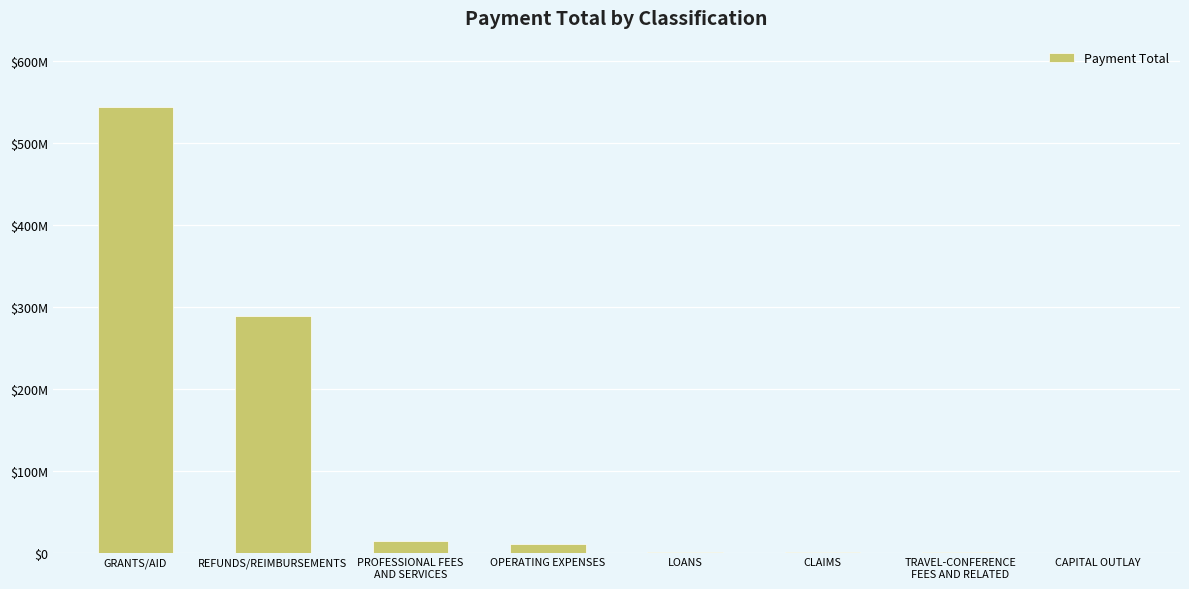

Reading left to right, transcribe all the data shown in this chart.

543398971.9	289357518.5	13748099.7	10012230.8	595509.3	159963.7	96068.1	29695.2